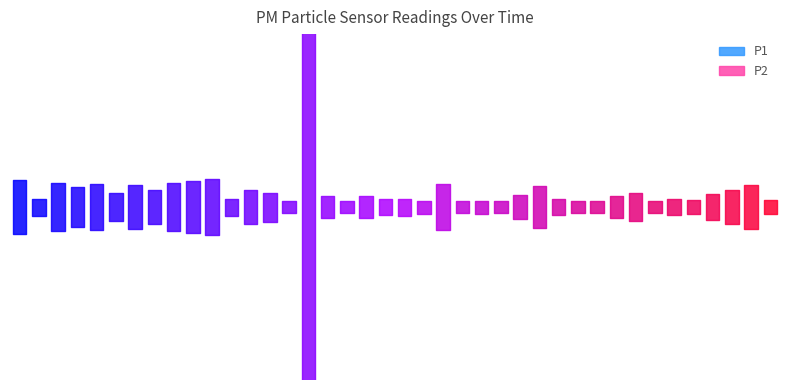

Reading left to right, list all the values displayed in this chart.

P1: 3.5	4.1	3.6	3.7	3.6	3.9	3.6	3.8	3.6	3.5	3.4	4.1	3.8	4.6	4.3	13.3	4.7	4.5	4.7	4.1	4.1	4.2	3.6	4.3	4.2	4.3	4.6	5.1	4.1	4.3	4.2	4.5	4.7	4.3	4.5	4.6	4.6	3.8	5.0	4.4
P2: 3.3	3.7	3.4	3.5	3.4	3.6	3.4	3.6	3.4	3.3	3.3	3.8	3.6	4.4	4.0	4.8	4.3	4.1	4.3	3.9	3.8	4.0	3.4	4.1	3.9	4.1	4.3	4.7	3.9	4.0	3.9	4.3	4.4	4.0	4.2	4.2	4.4	3.6	4.7	4.2